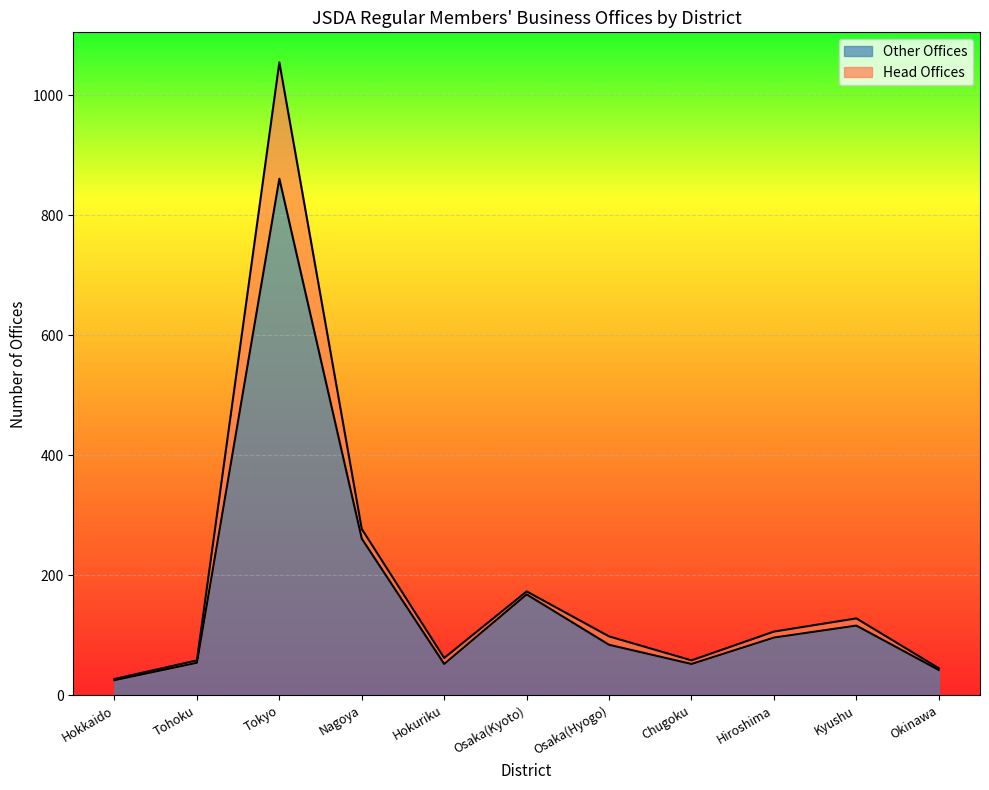

List the series in order of their peak value, lowest first.

Other Offices, Head Offices